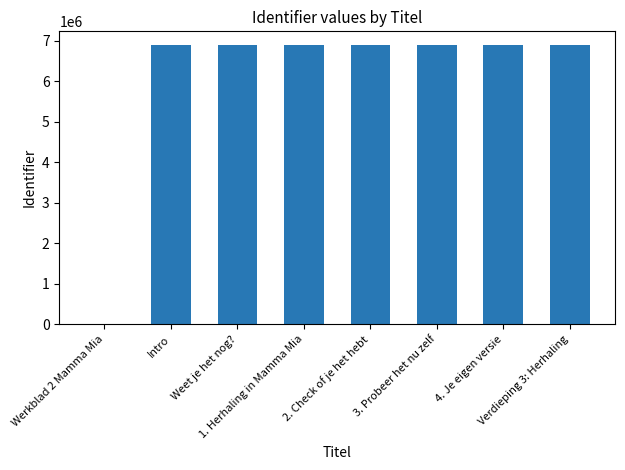

Approximately how many times larger is the value at Verdieping 3: Herhaling compared to Intro?

1.0